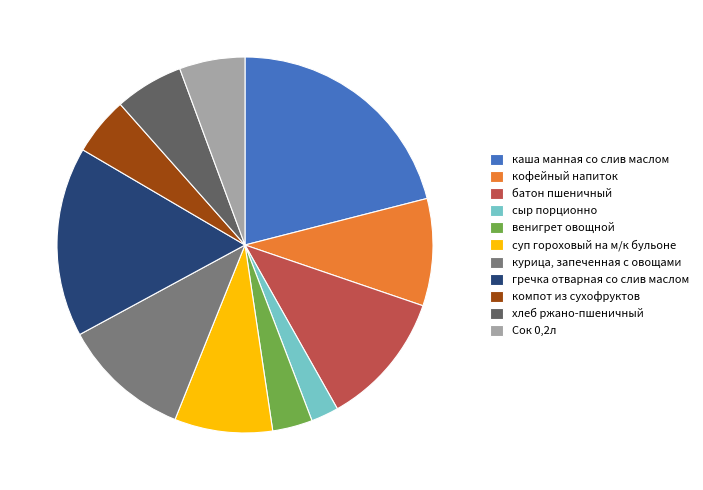

Is there any slice that represents more than half of the pie?

No